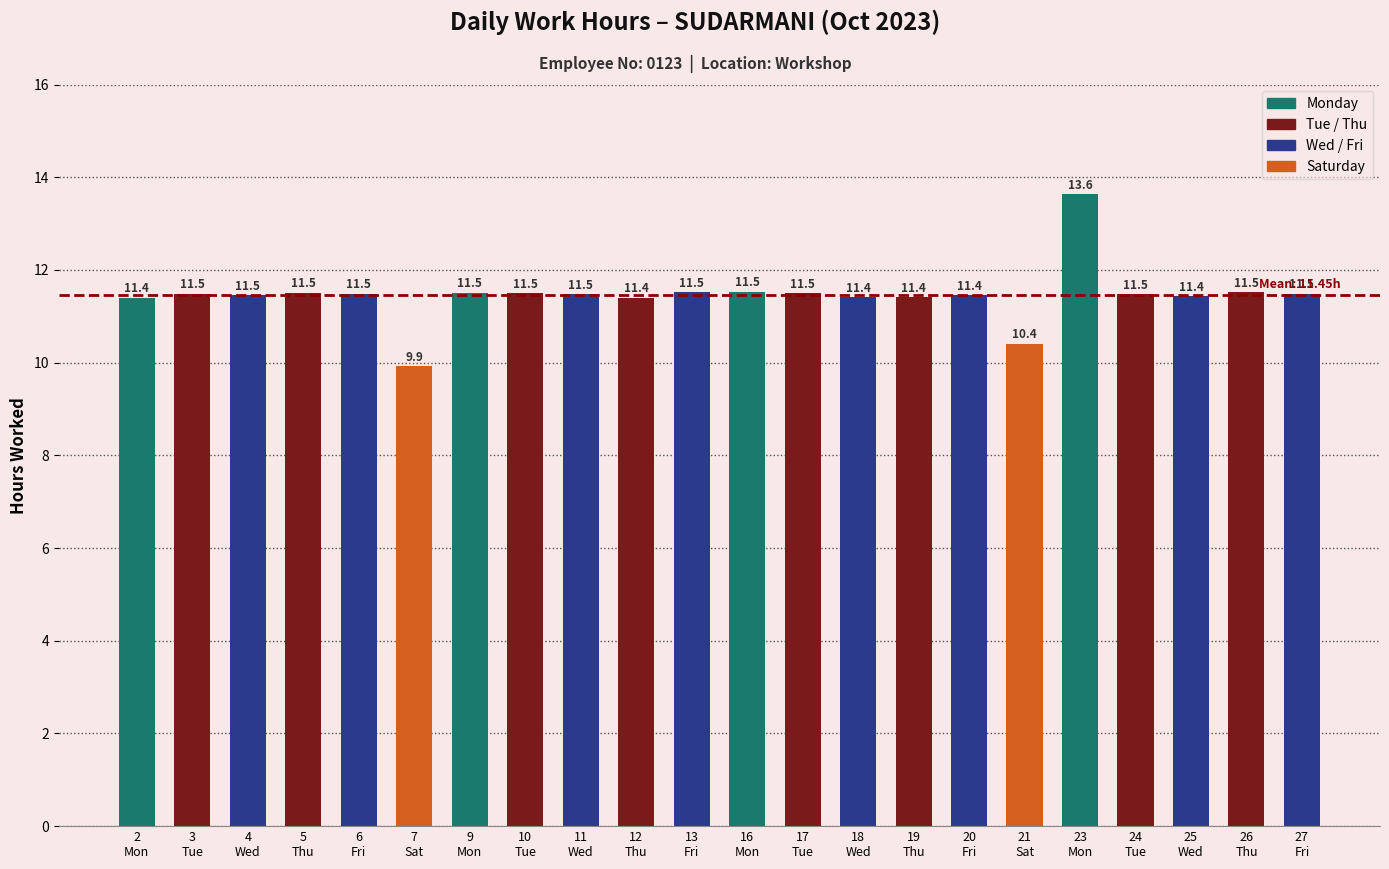

The value at 11
Wed is 18.7. True or false?

False